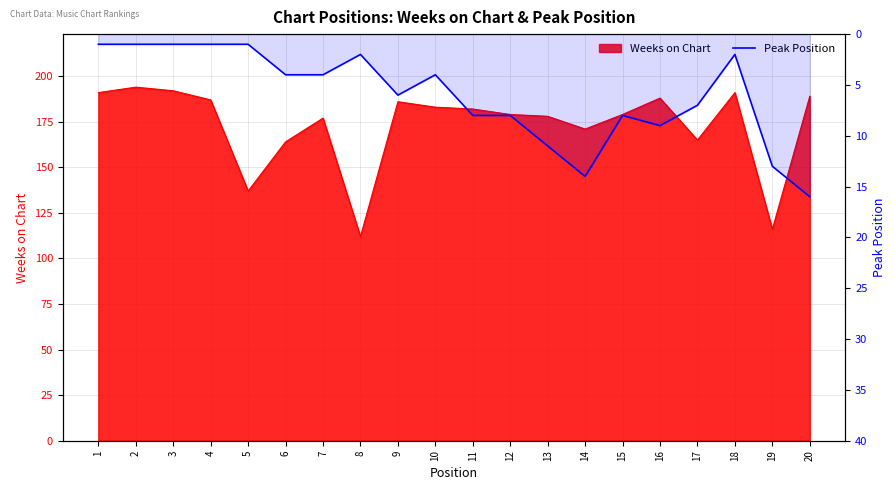

True or false: the data shows 0 at 5.

False